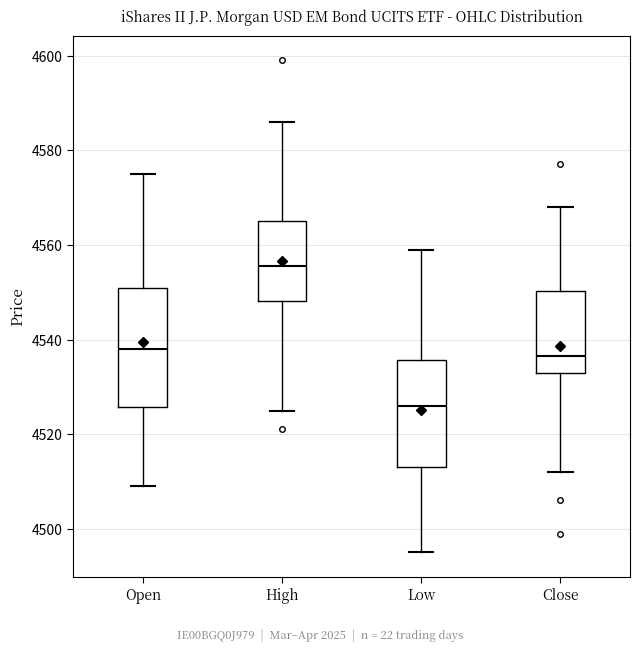

Which box's median line is the highest?

High